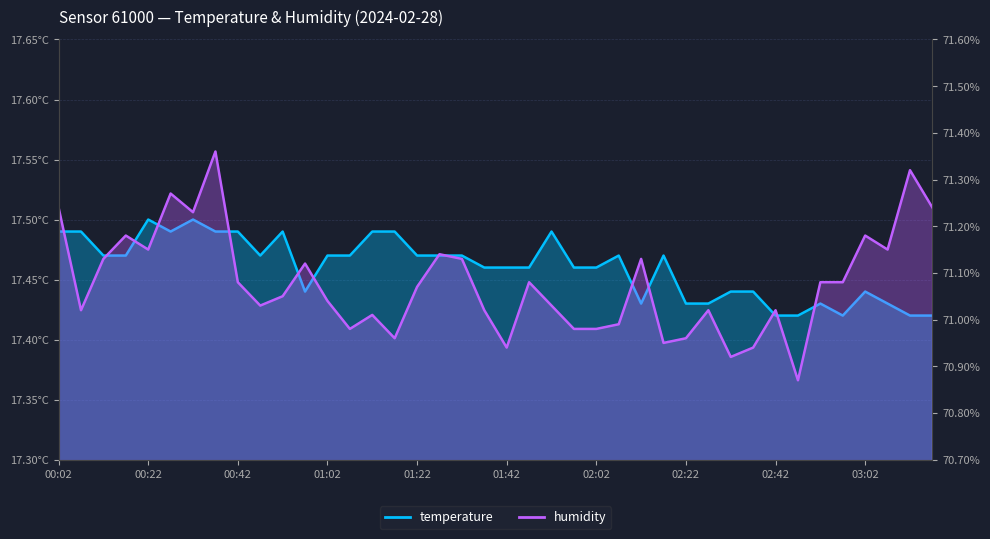

True or false: temperature and humidity cross at least once.

False